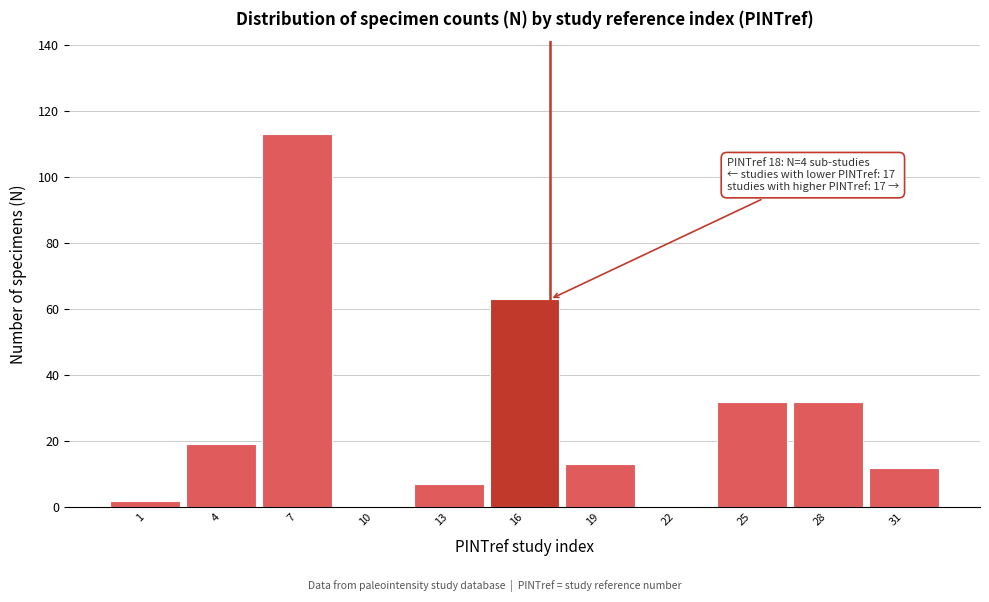

Reading right to left, what are all the values shown in this chart?

31=12	28=32	25=32	22=0	19=13	16=63	13=7	10=0	7=113	4=19	1=2